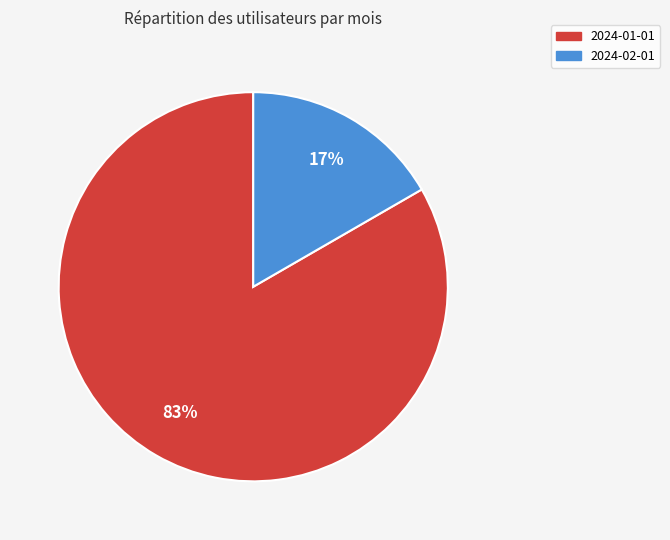

Approximately how many times larger is the value at 2024-02-01 compared to 2024-01-01?

0.2